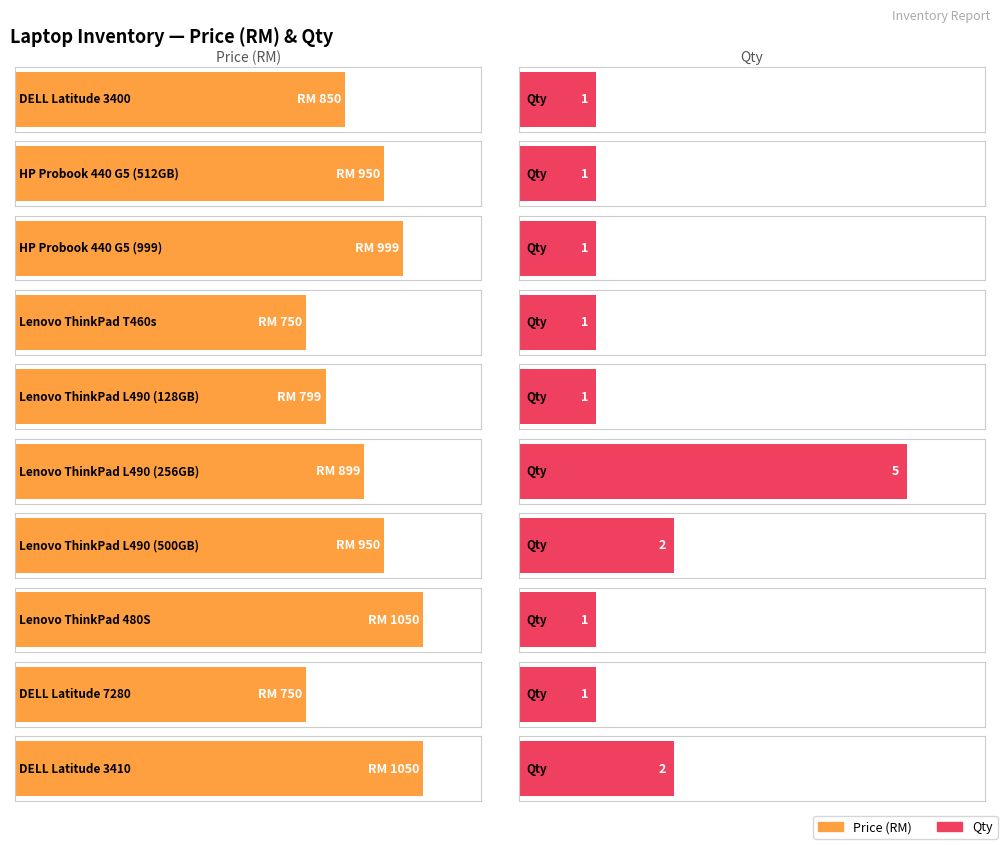

What is the label of the 2nd bar from the left?

HP Probook 440 G5 (512GB)